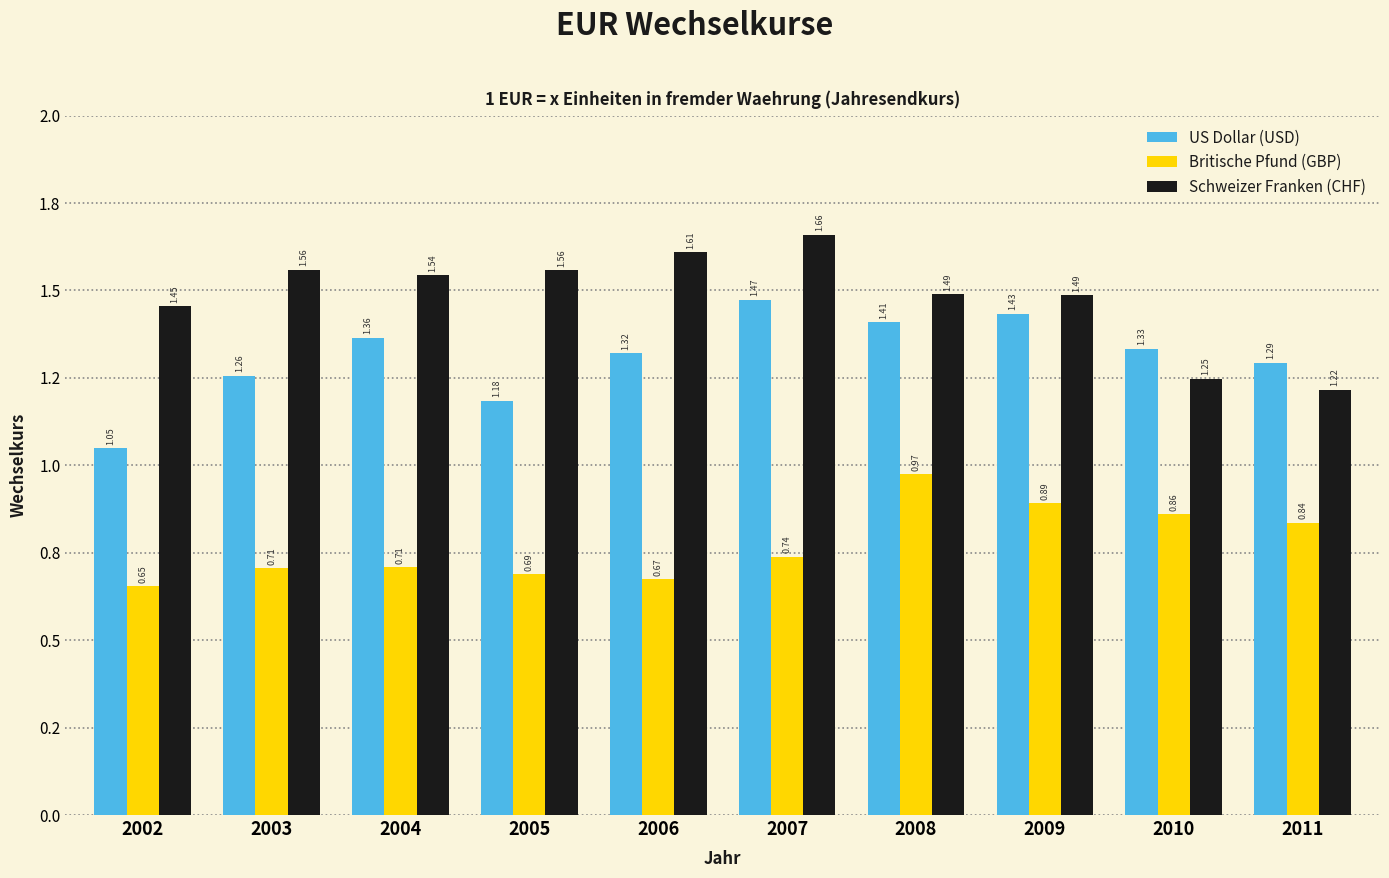

Does the chart contain stacked bars?

No